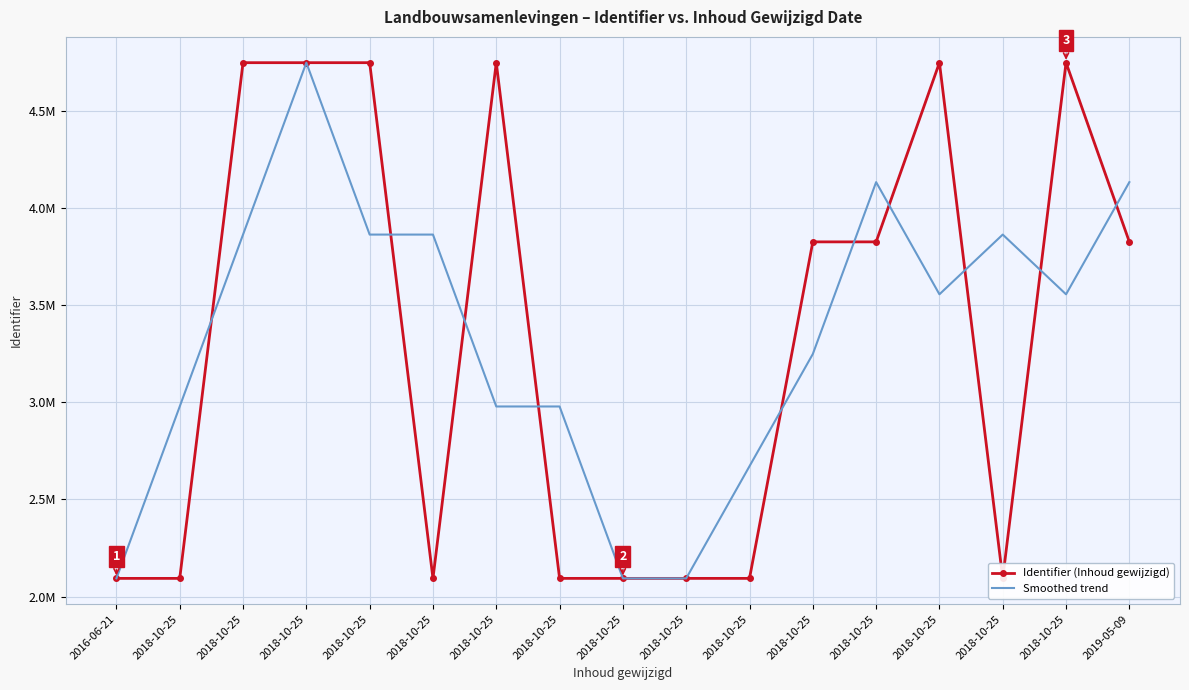

How many times do Smoothed trend and Identifier (Inhoud gewijzigd) cross each other?

11